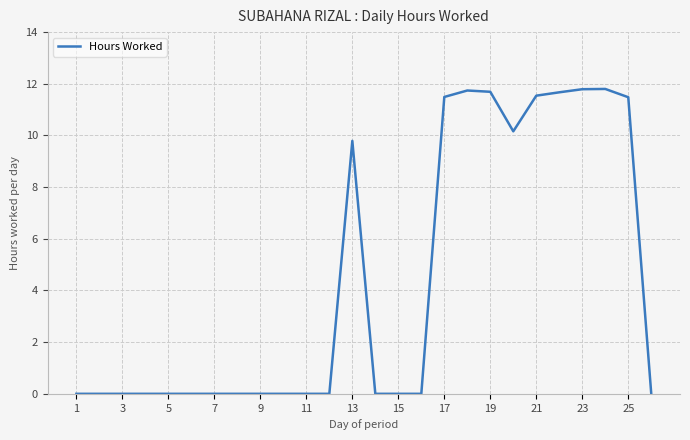

What is the maximum value shown in the chart?

11.8